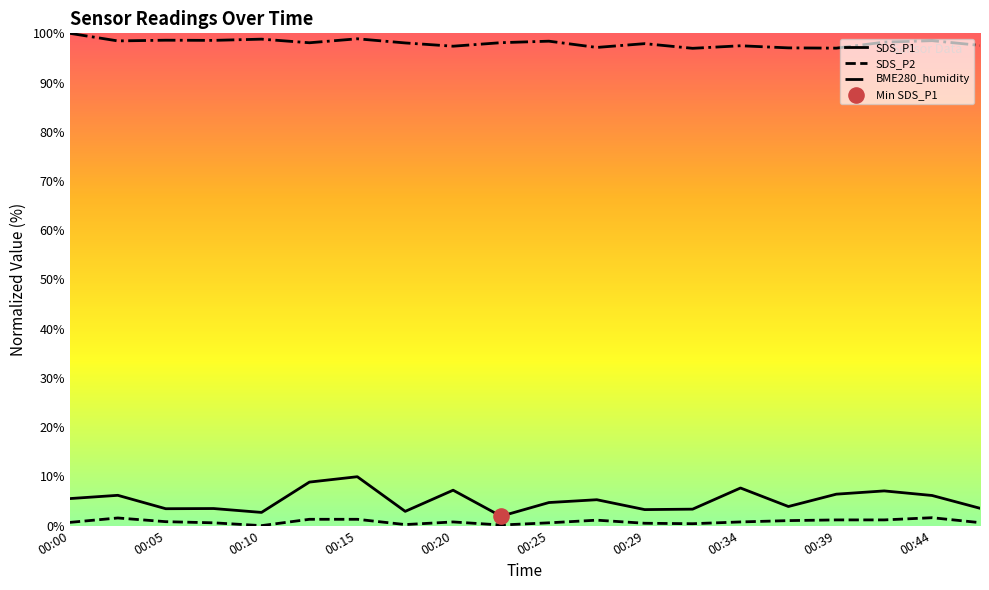

Which series contains the highest Y value?

BME280_humidity